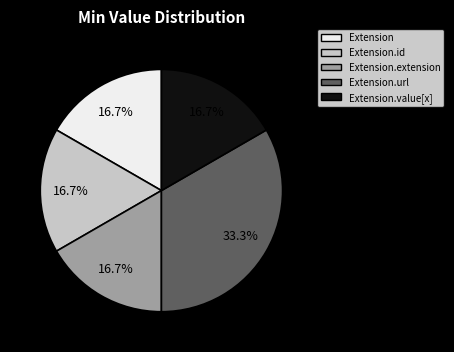

Is there a majority slice in this chart?

No